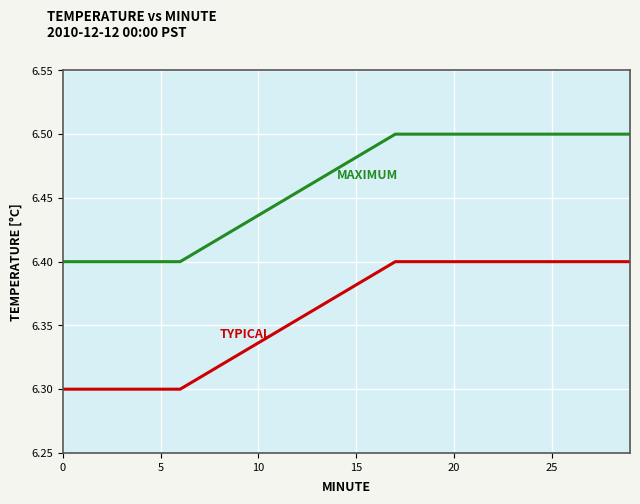

What is the minimum value shown in the chart?

6.3